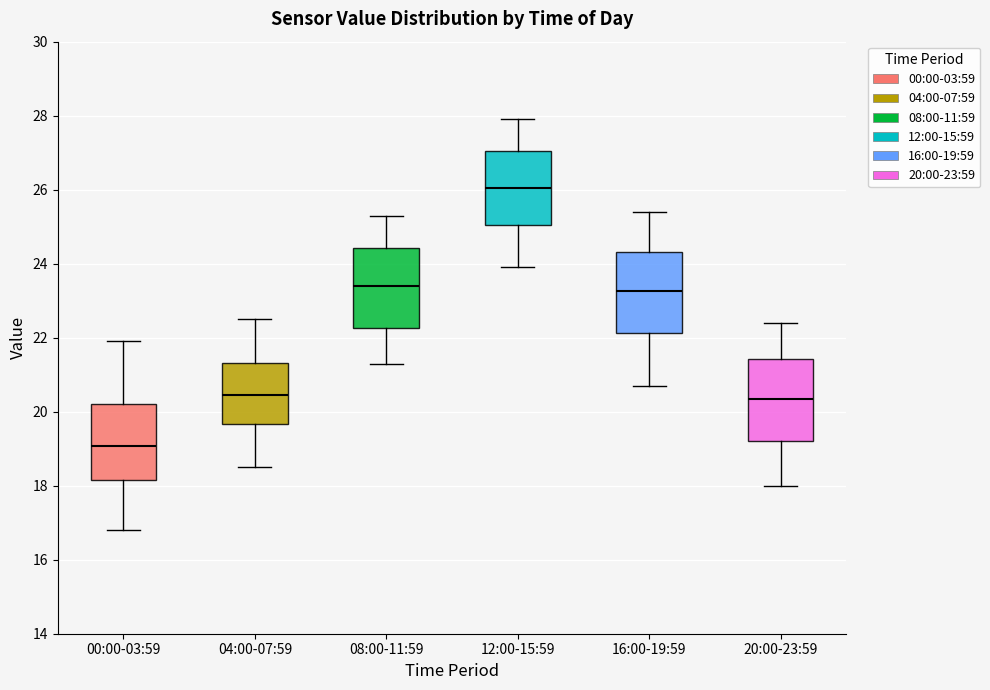

Where is the lower edge of the box for 16:00-19:59 on the y-axis? The values are not printed on the chart, so give them approximately, as read against the axis.

22.2